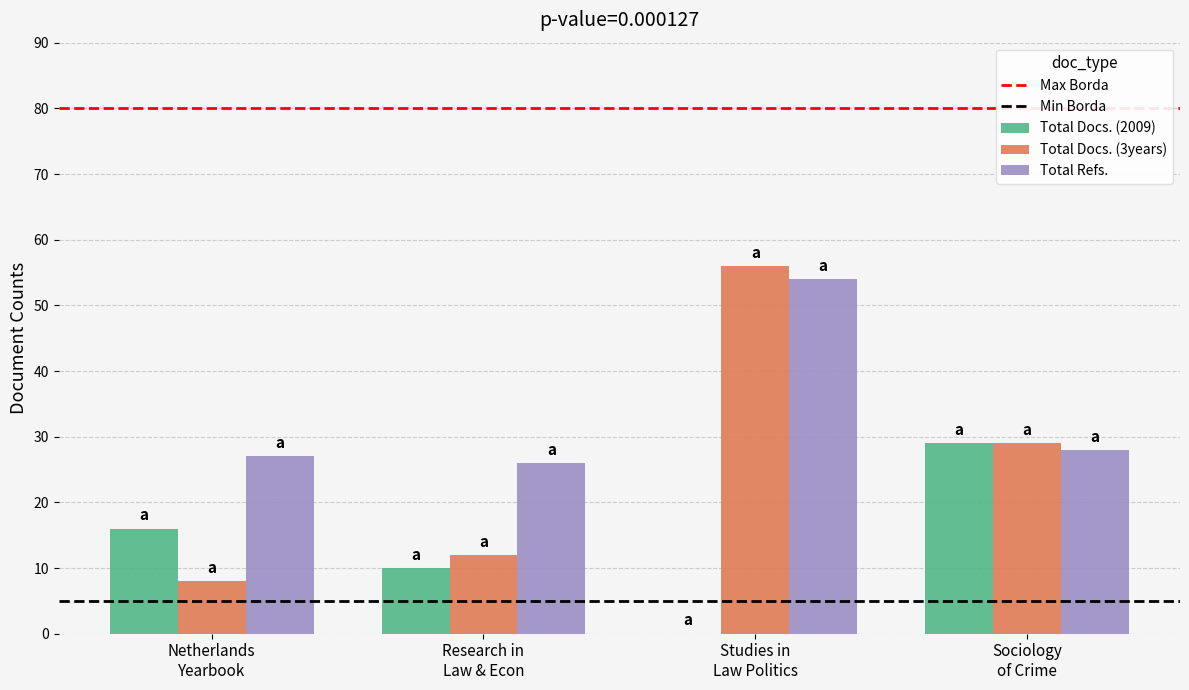

Which series has the largest total across all categories?

Total Refs.